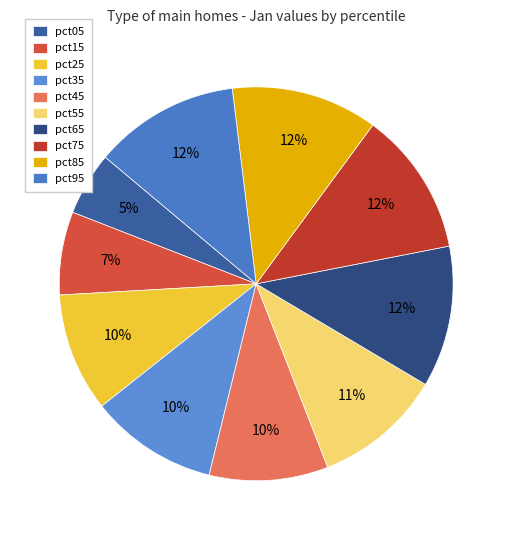

Is the sum of pct85 and pct35 greater than half?

No